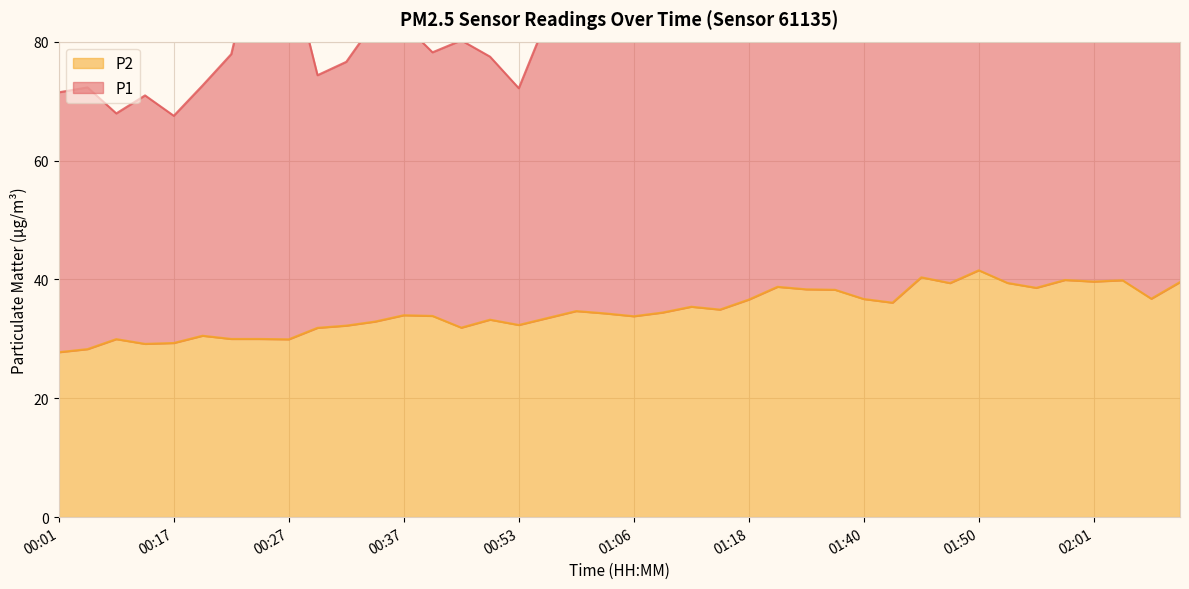

True or false: the data has more than 0 interior local peaks.

True